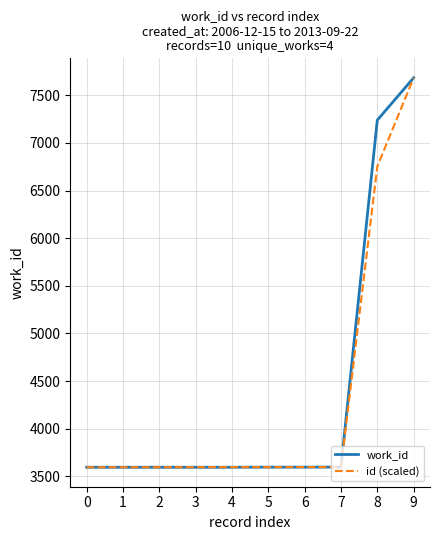

At 8, list the series in order from smallest to largest.

id (scaled), work_id